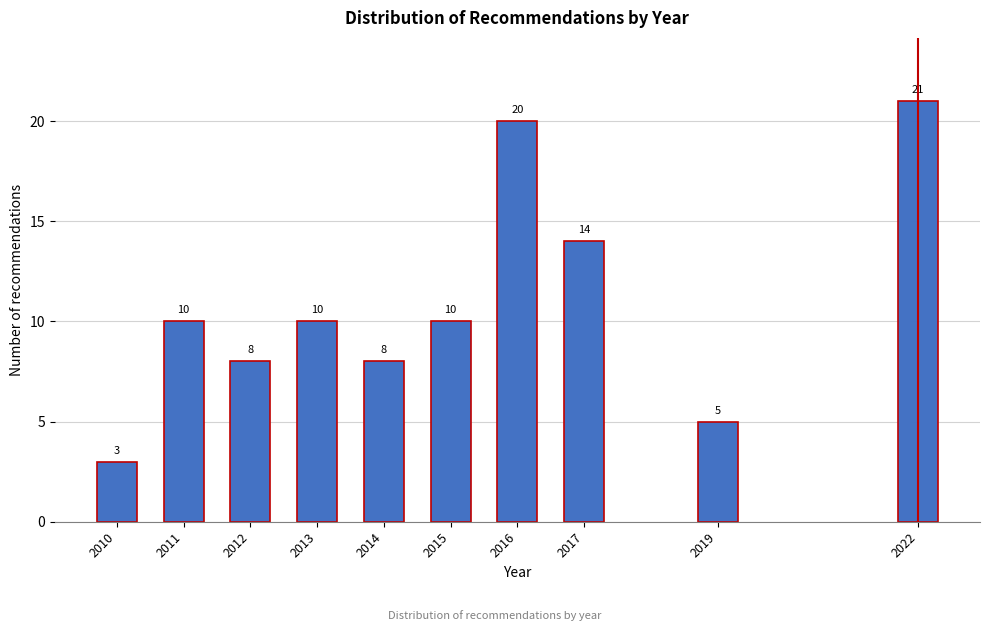

Reading right to left, extract all data points from this chart.

21	5	14	20	10	8	10	8	10	3